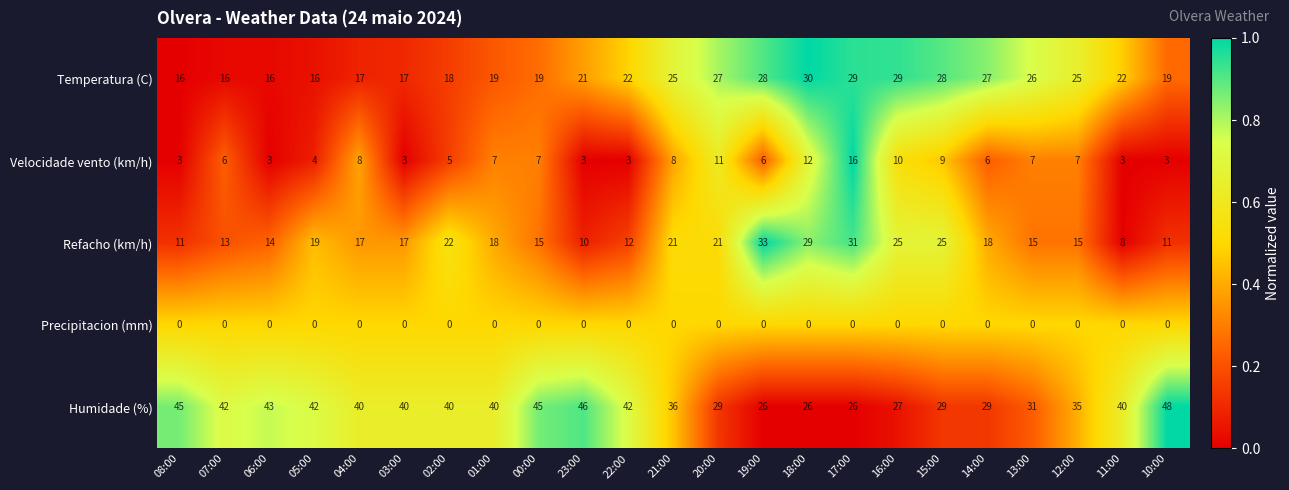

What is the maximum value shown in the chart?

48